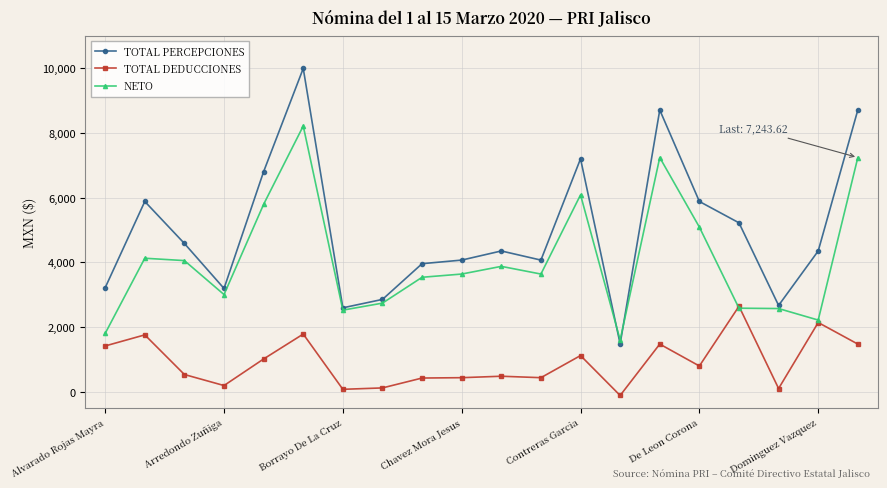

Which series has the largest total across all categories?

TOTAL PERCEPCIONES